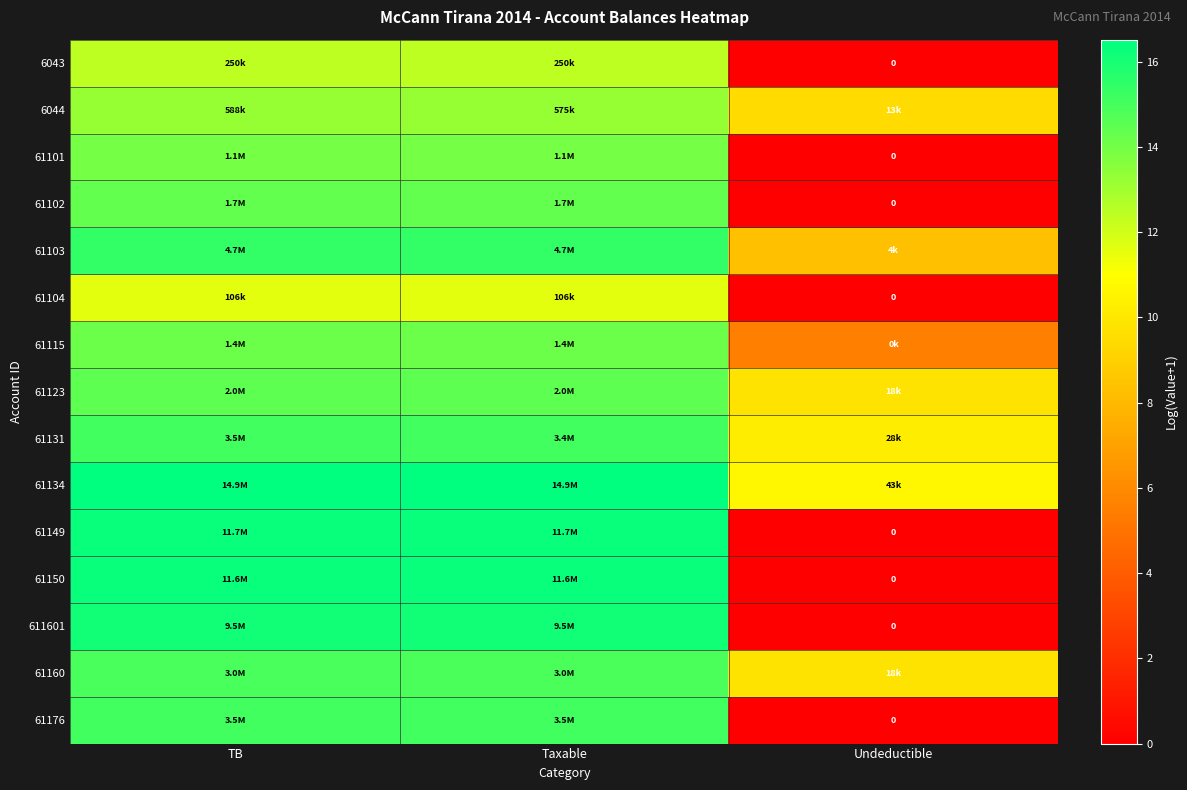

How many positive values does the 61101 series have?

2